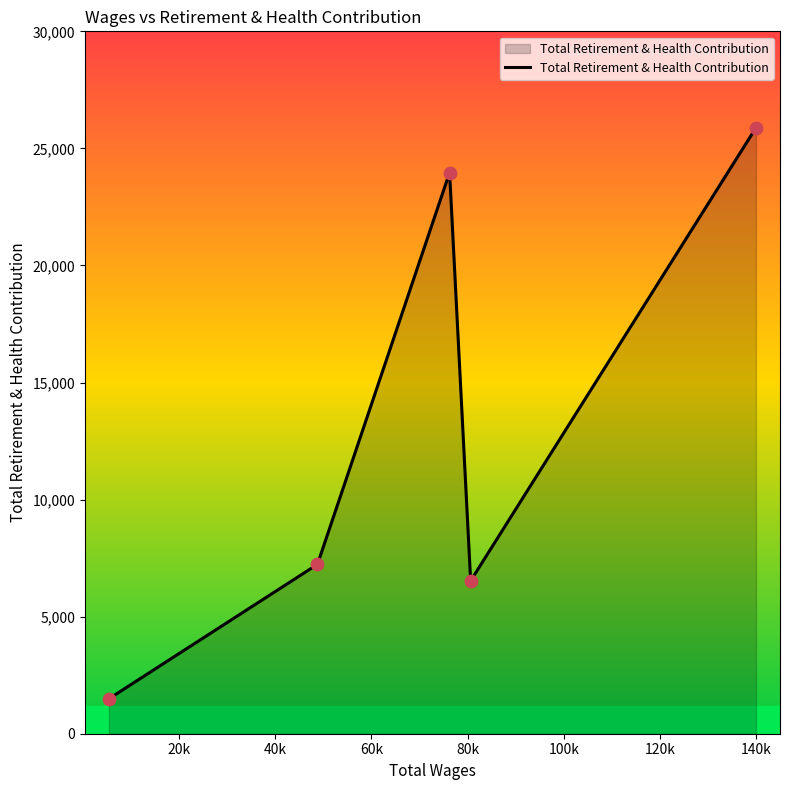

What is the average value?

13022